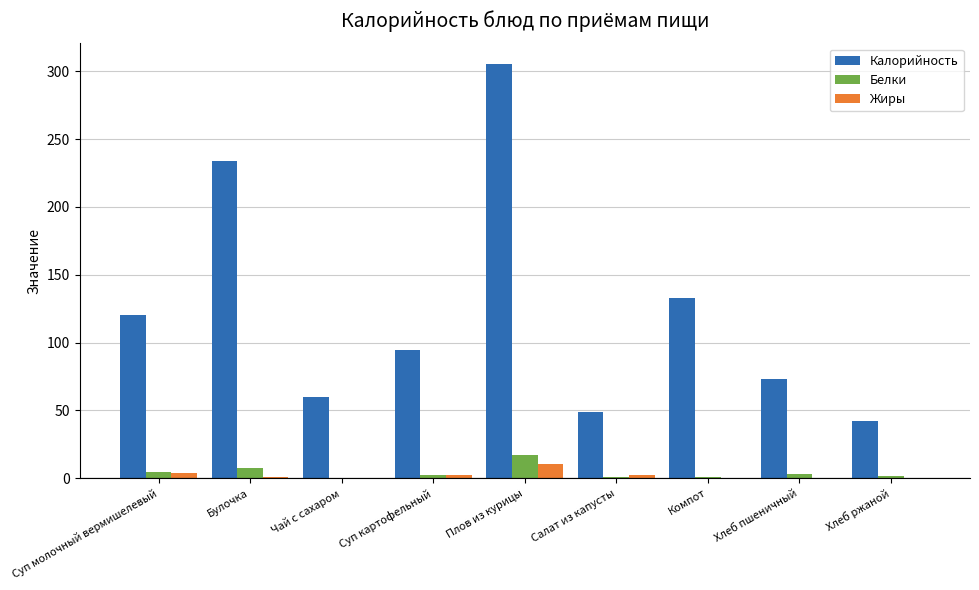

What is the maximum value shown in the chart?

305.3